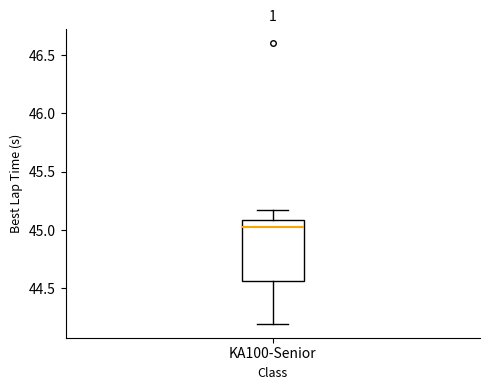

Where does the median line of the box for KA100-Senior sit on the y-axis? The values are not printed on the chart, so give them approximately, as read against the axis.

45.05